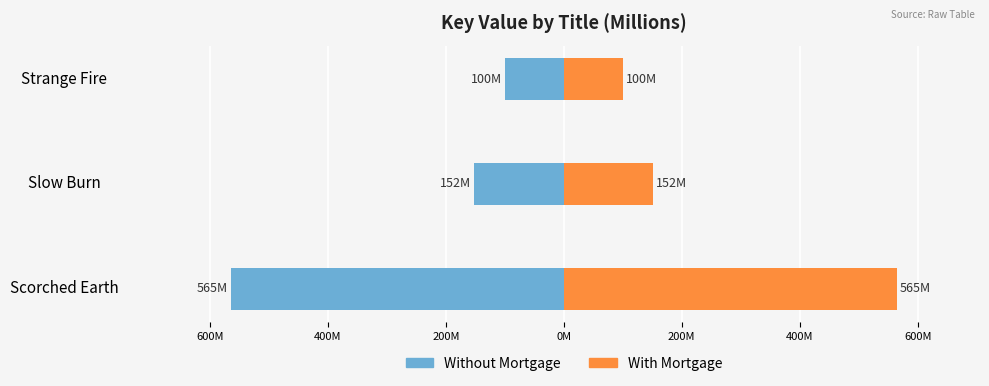

Reading left to right, transcribe all the data shown in this chart.

Without Mortgage: -564.6	-151.9	-100.2
With Mortgage: 564.6	151.9	100.2